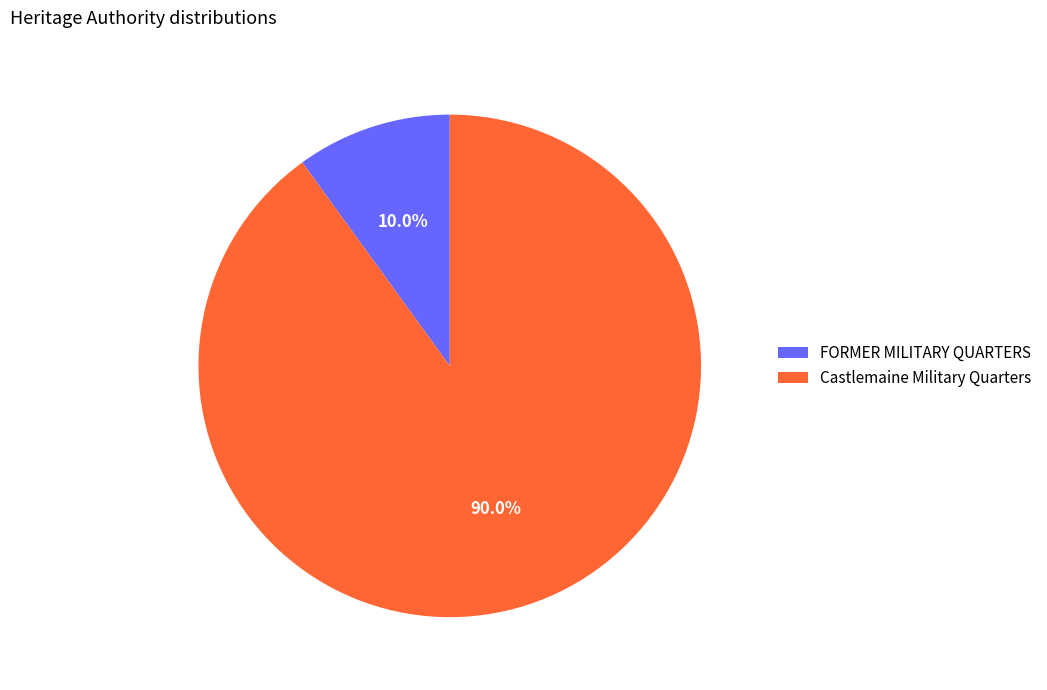

Is there any slice that represents more than half of the pie?

Yes